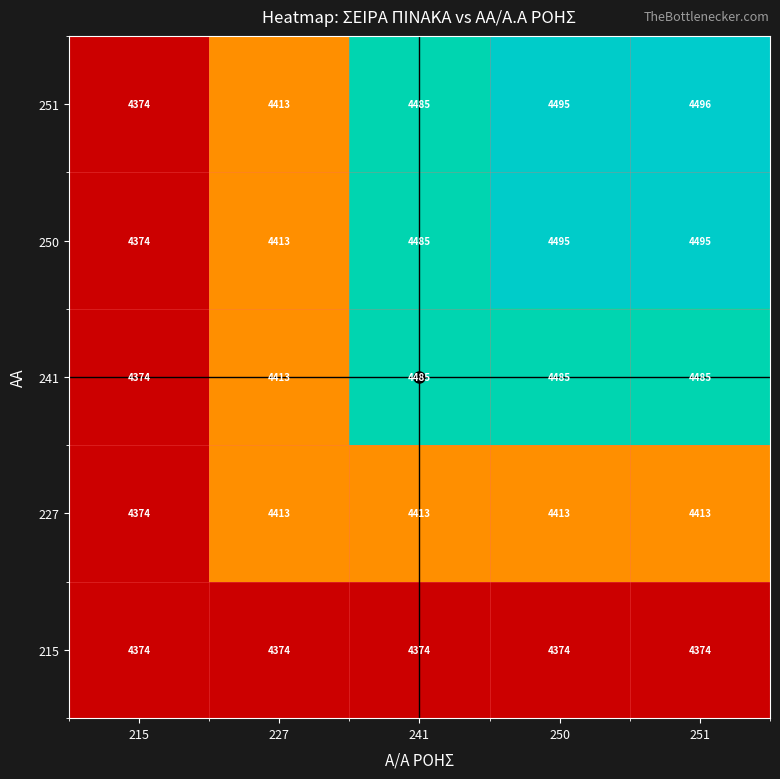

Rank the series by their maximum value, from highest to lowest.

251, 250, 241, 227, 215